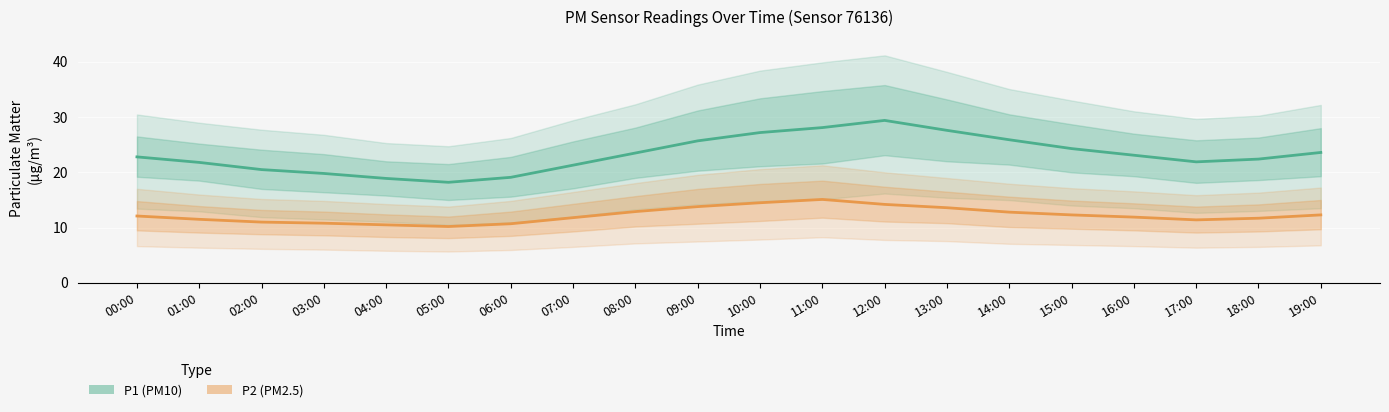

True or false: P2 (PM2.5) and P1 (PM10) intersect in this chart.

False